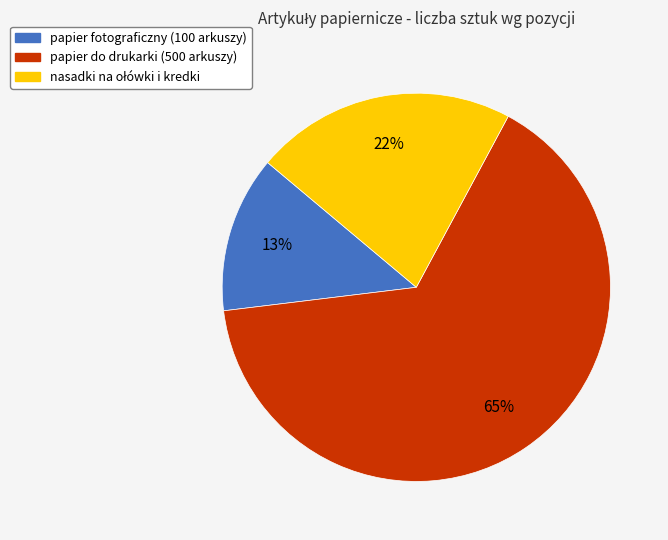

Which category accounts for the majority?

papier do drukarki (500 arkuszy)